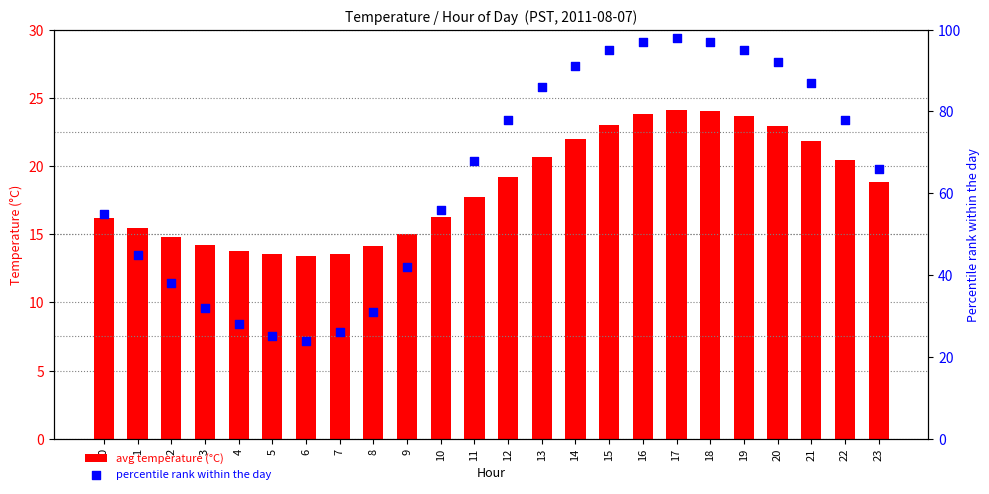

Which series has the largest Y range (max minus min)?

percentile rank within the day